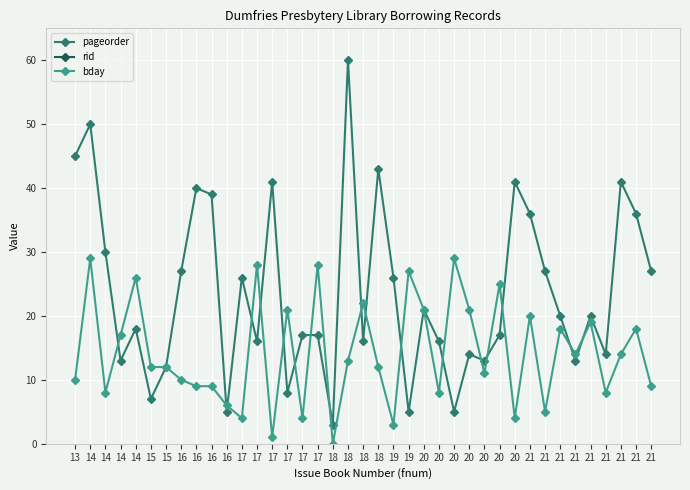

What value does the bday series have at 21, to the nearest 10?

10